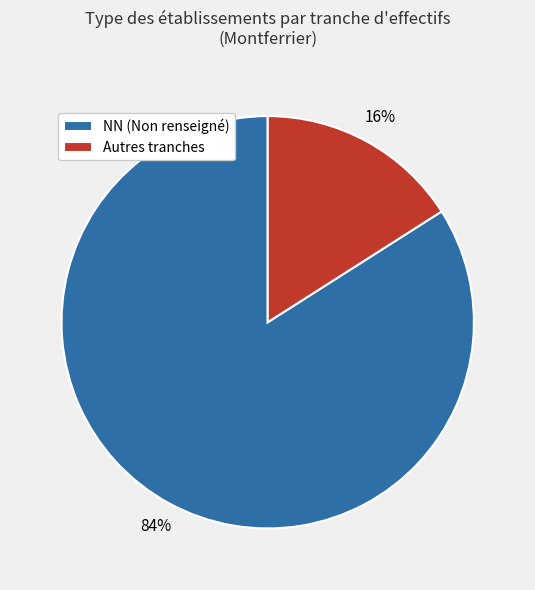

True or false: Autres tranches accounts for 9% of the total.

False